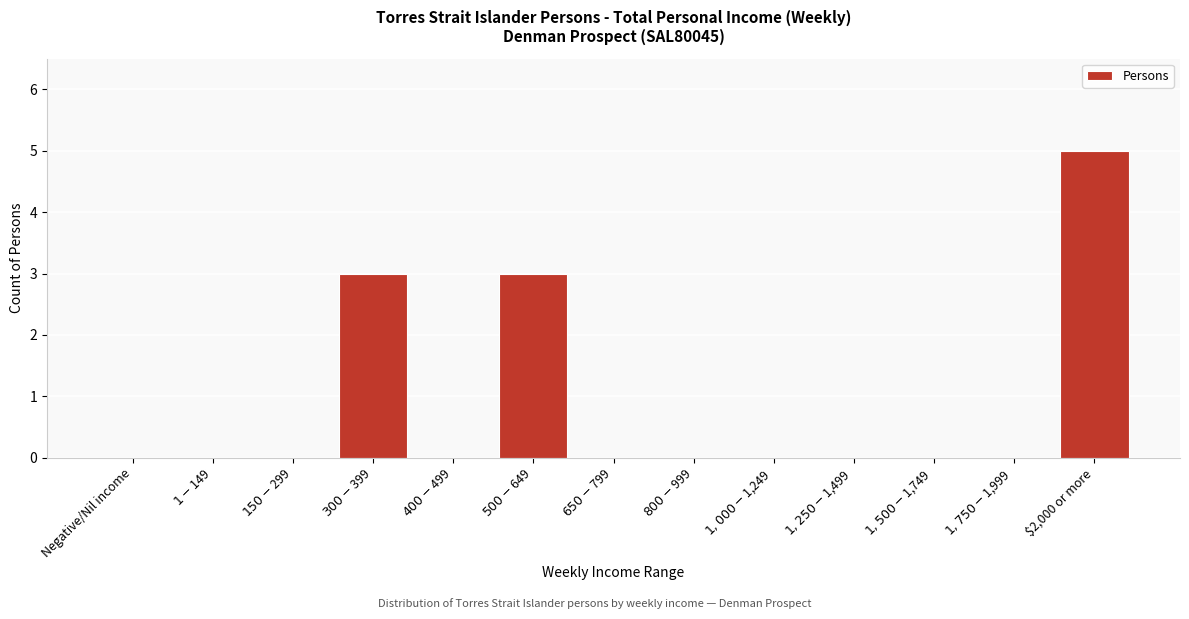

What is the greatest value displayed?

5